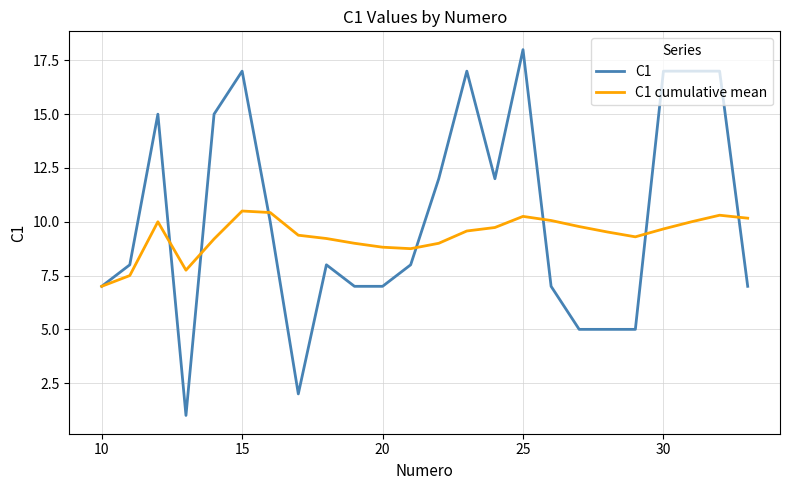

What is the maximum value for C1 cumulative mean?

10.5